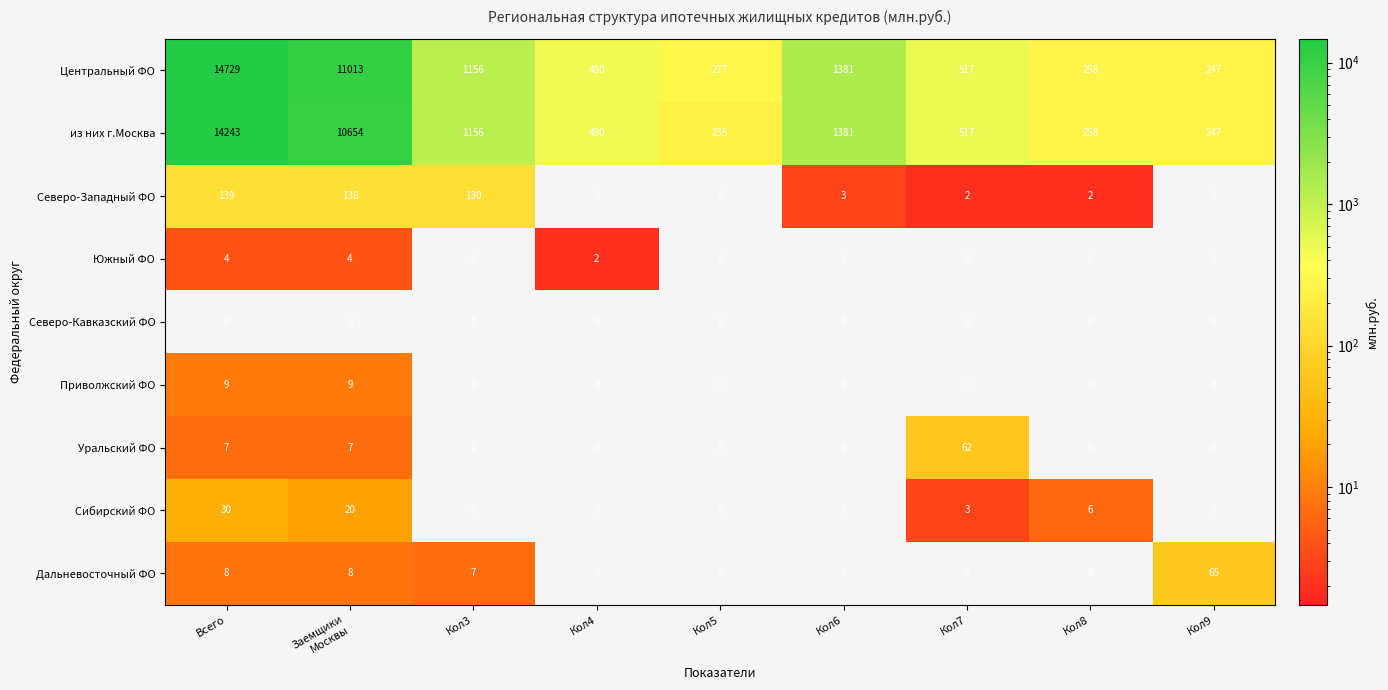

What value does the Сибирский ФО series have at Всего?

30